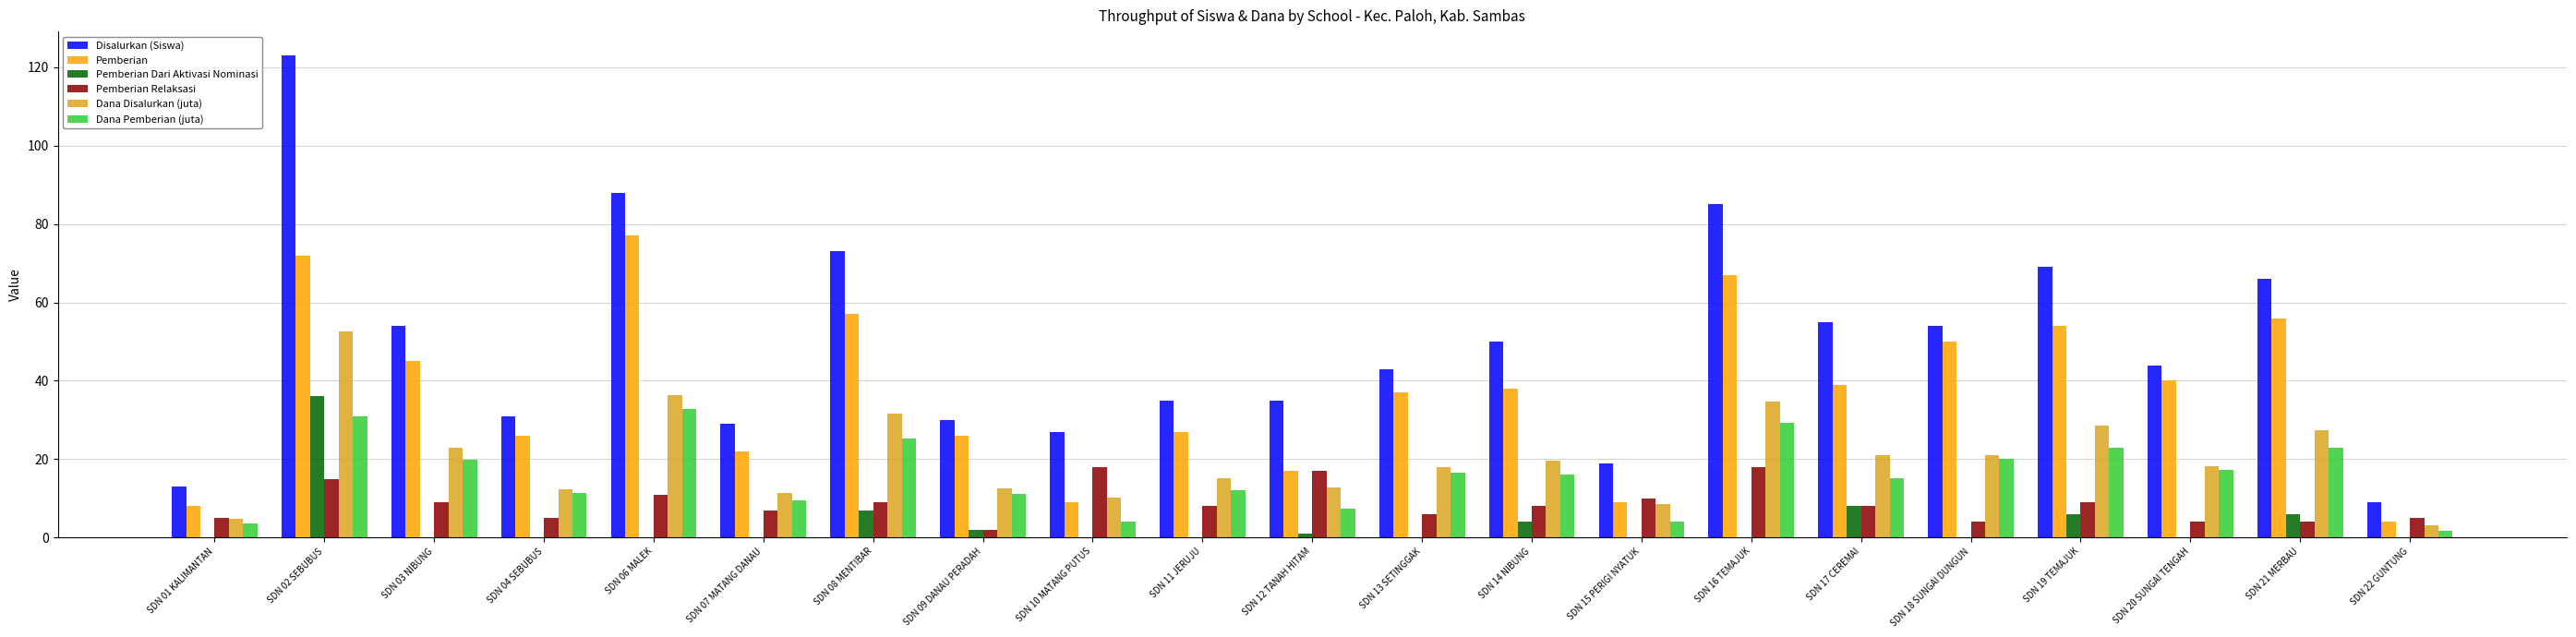

Between SDN 13 SETINGGAK and SDN 18 SUNGAI DUNGUN, which series saw the biggest shift?

Pemberian